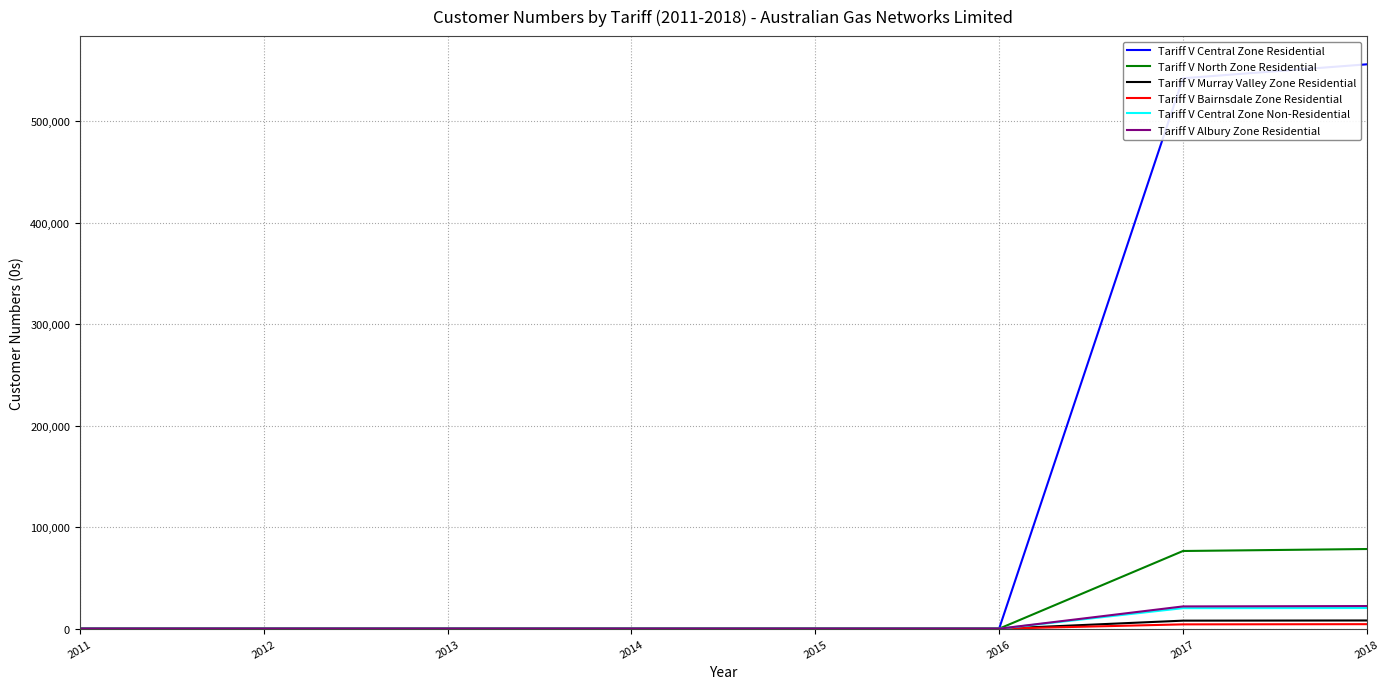

How many lines are shown in the chart?

6